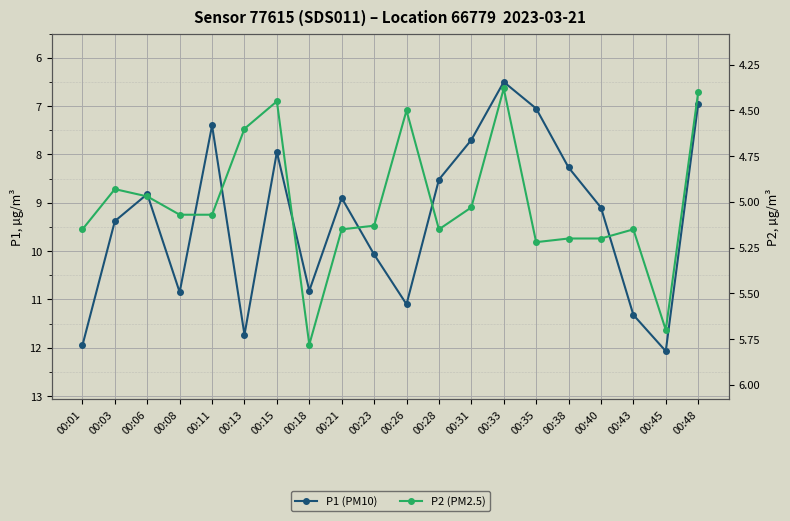

What value does the P2 (PM2.5) series have at 00:43?

5.2